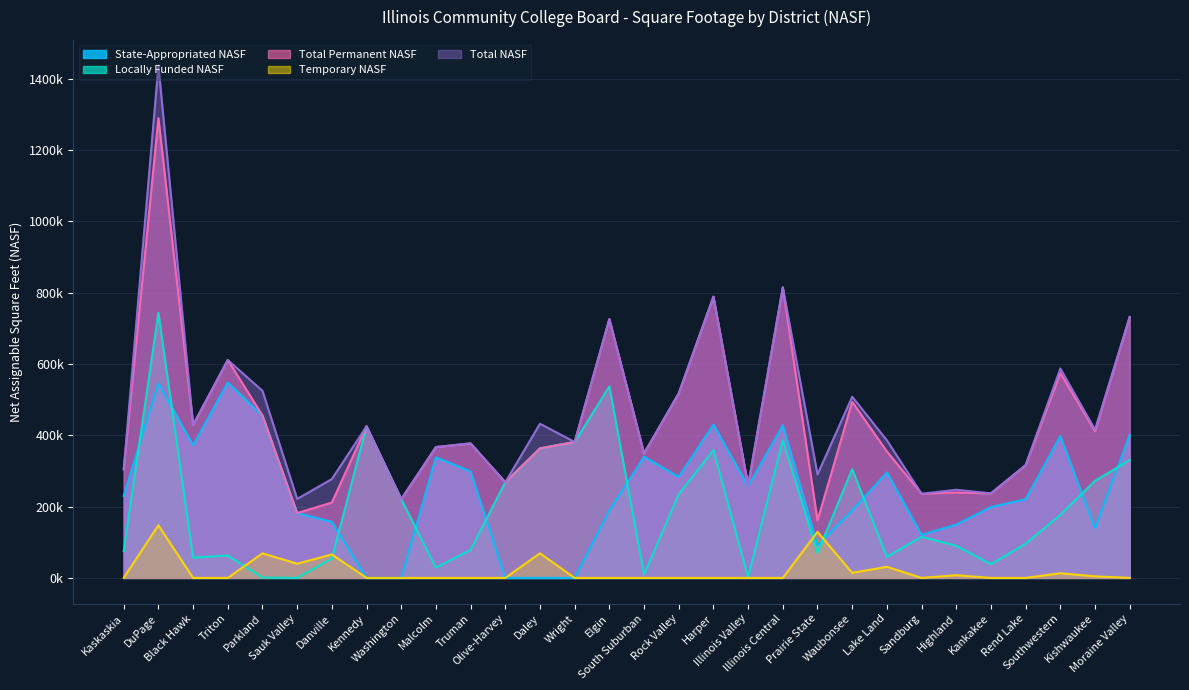

The value of Locally Funded NASF at Waubonsee is 140178. True or false?

False